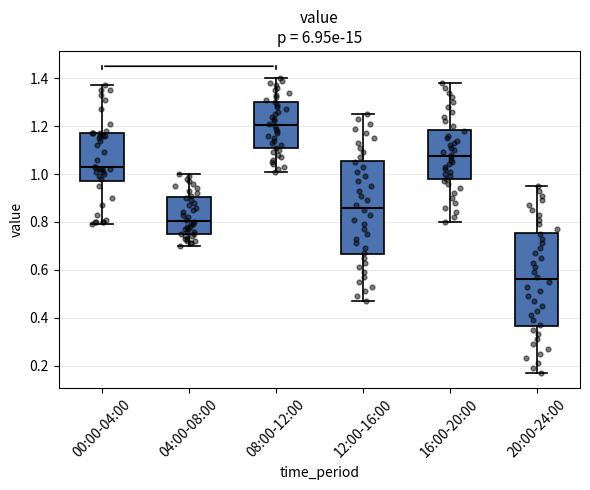

Where does the median line of the box for 00:00-04:00 sit on the y-axis? The values are not printed on the chart, so give them approximately, as read against the axis.

1.04